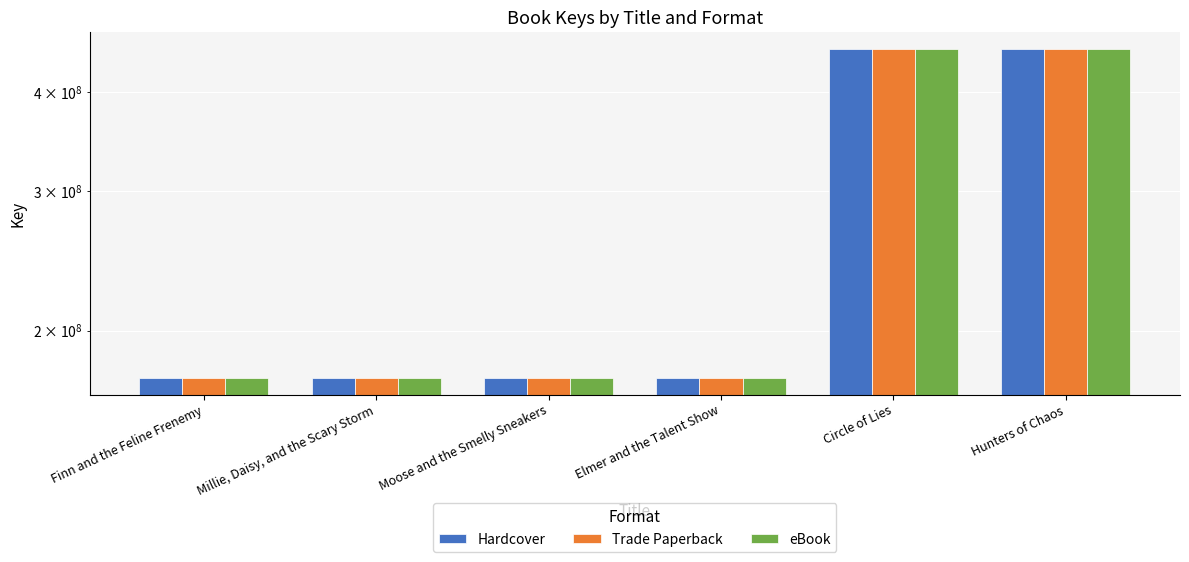

What is the label of the 2nd bar from the left?

Millie, Daisy, and the Scary Storm